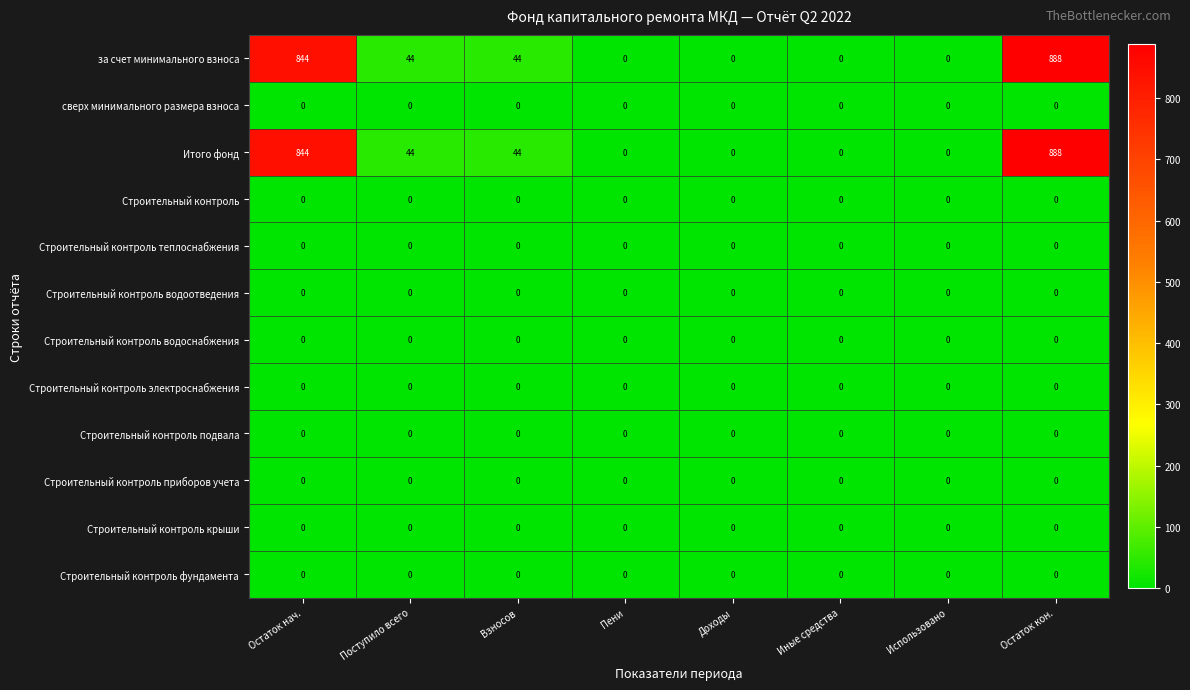

The value of Итого фонд at Взносов is 44. True or false?

True